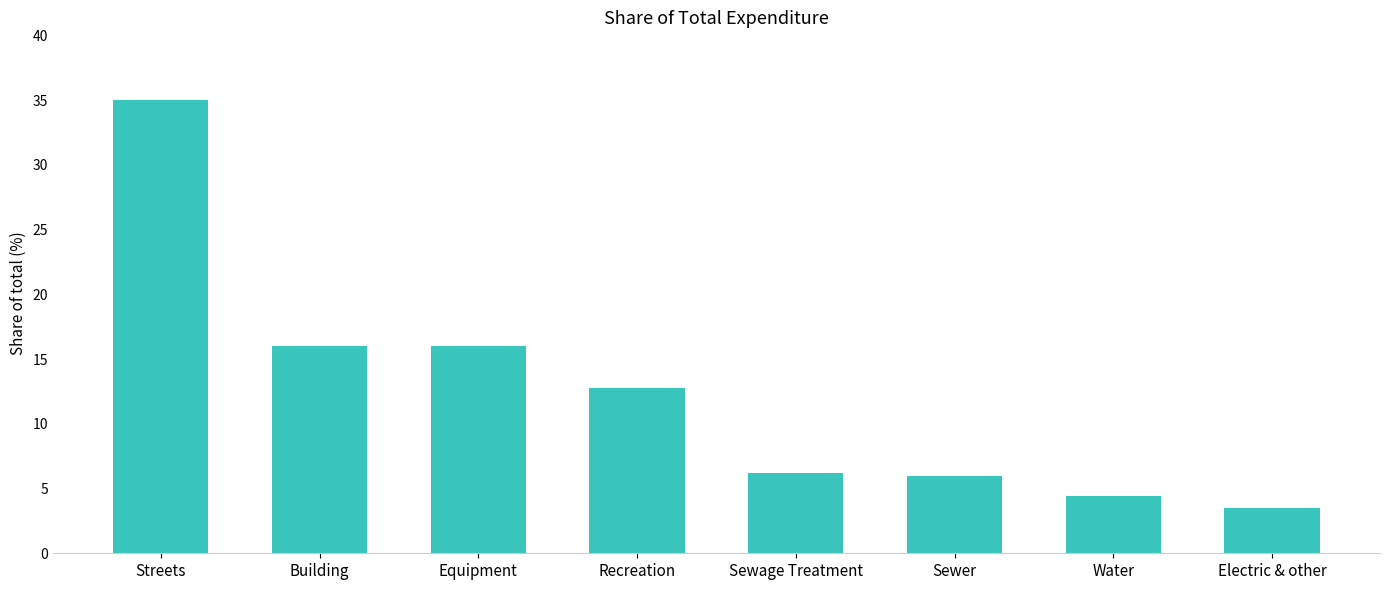

What is the difference between the second highest and second lowest values?

11.6